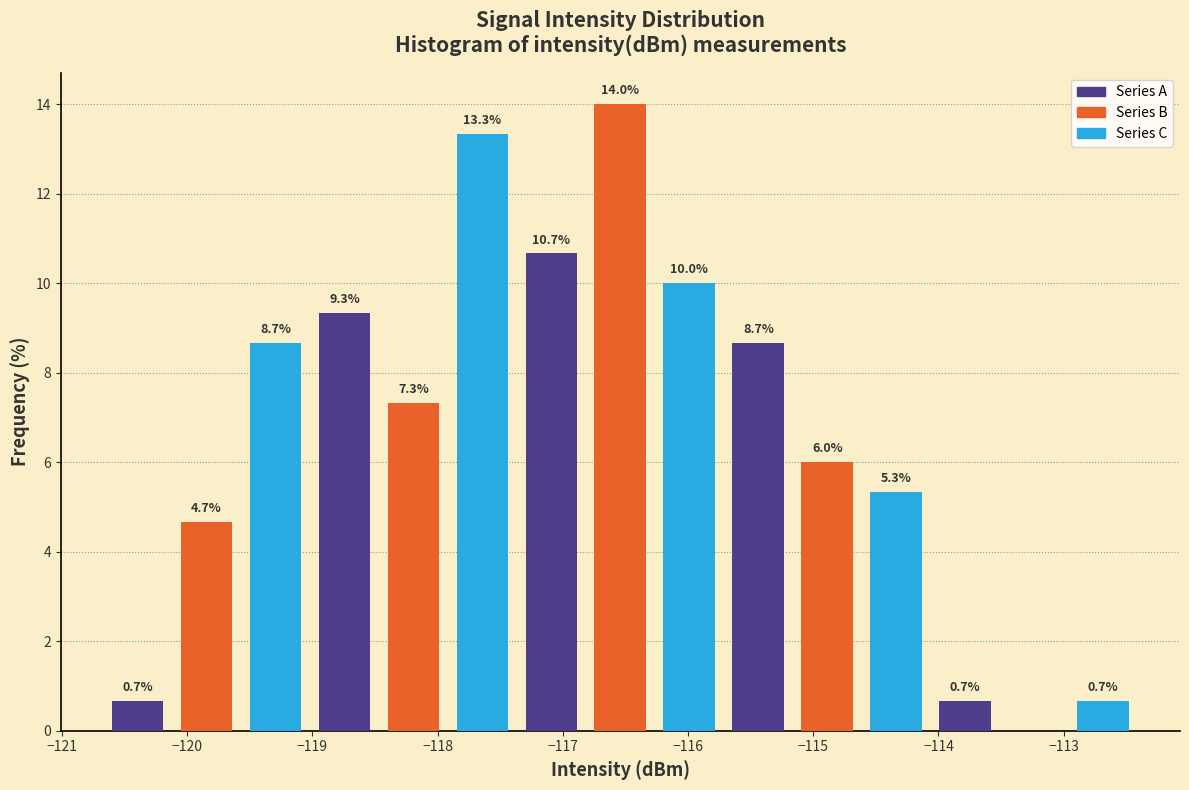

Over which range of the x-axis is the bar tallest?

-116.8 to -116.3